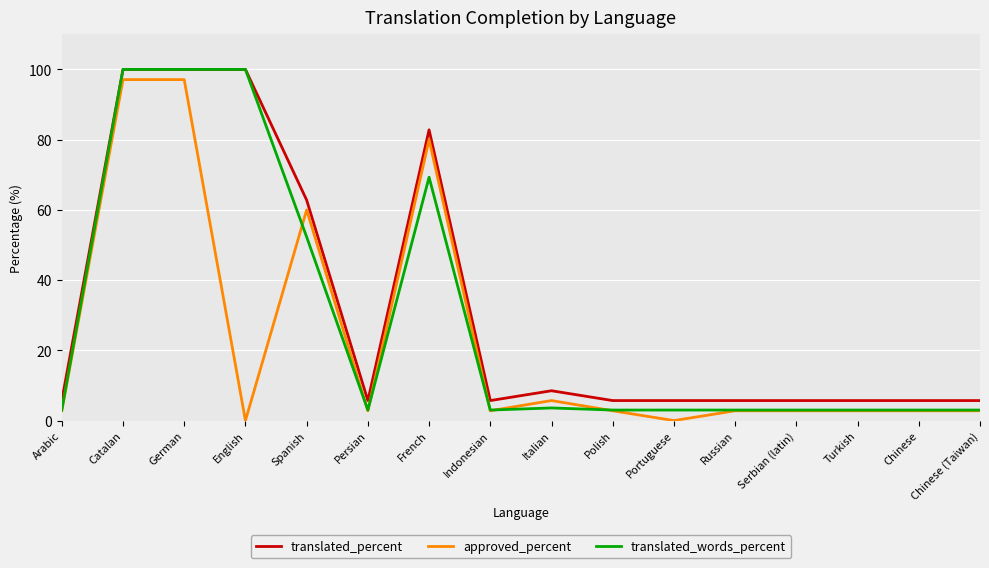

Where is translated_percent nearest to the value 52?

Spanish